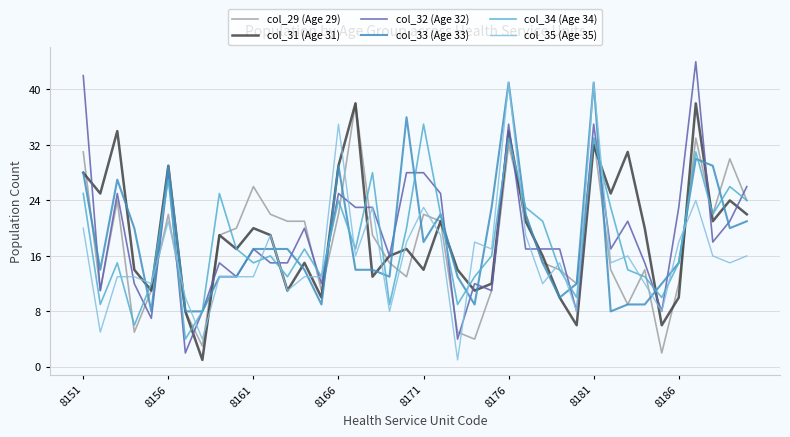

What are all the series names shown in the legend?

col_29 (Age 29), col_31 (Age 31), col_32 (Age 32), col_33 (Age 33), col_34 (Age 34), col_35 (Age 35)